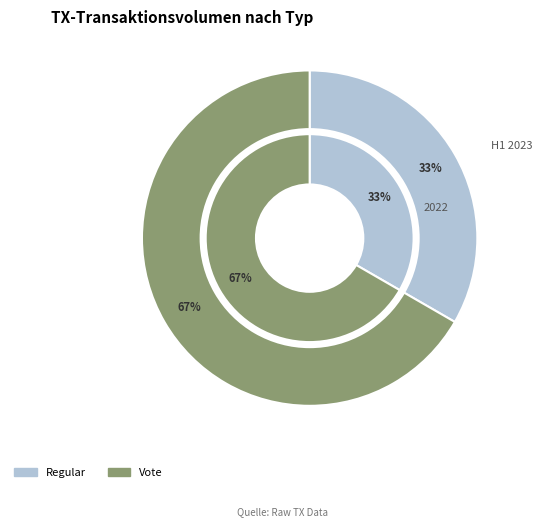

Does any single category account for the majority?

Yes